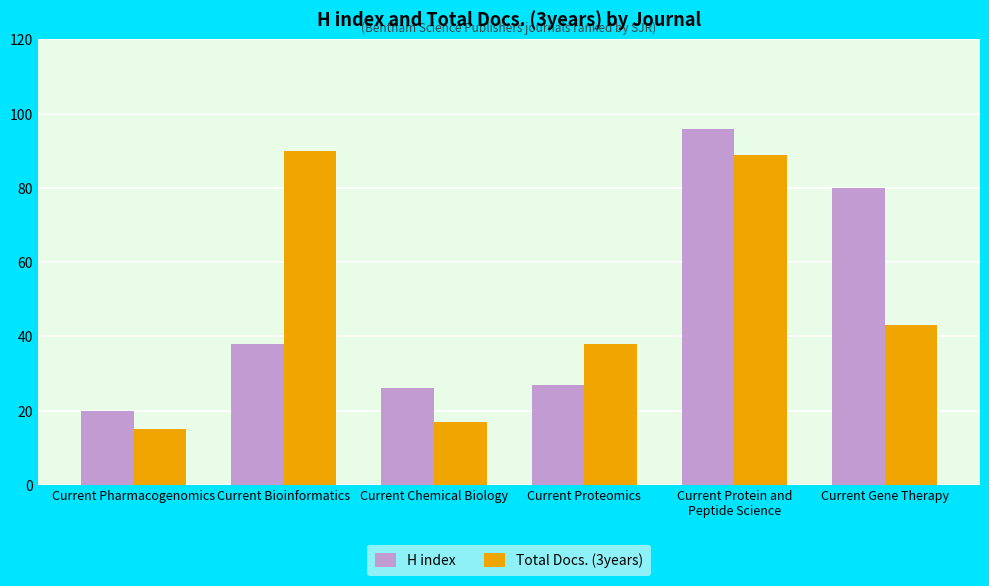

Where does the Total Docs. (3years) series first go above 43?

Current Bioinformatics